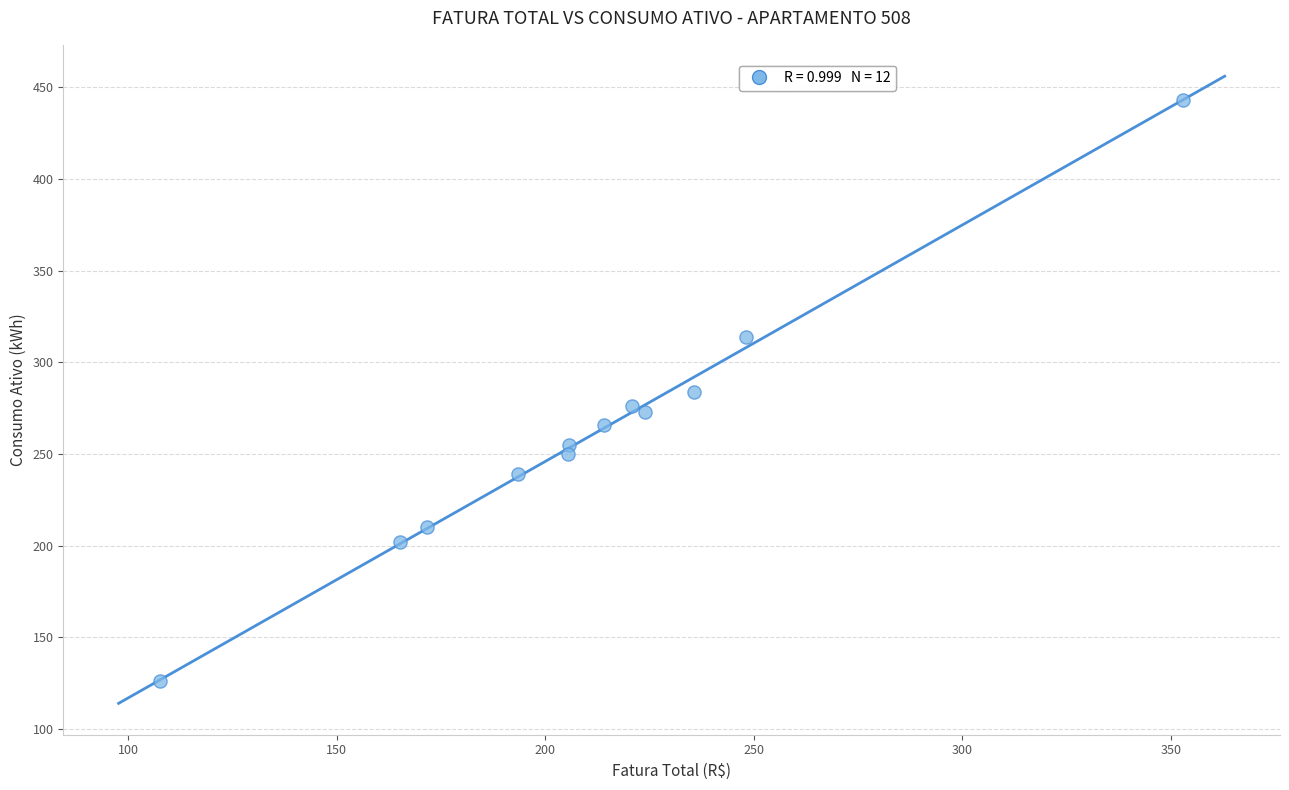

What is the average Y value?

262